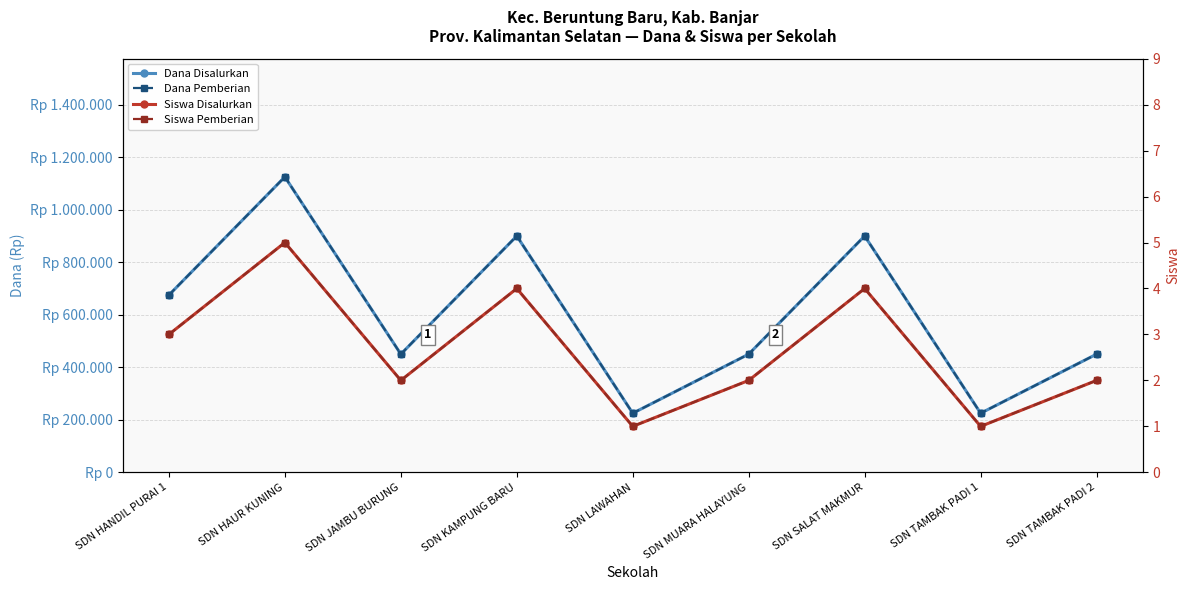

Which series has the widest spread of values?

Dana Disalurkan